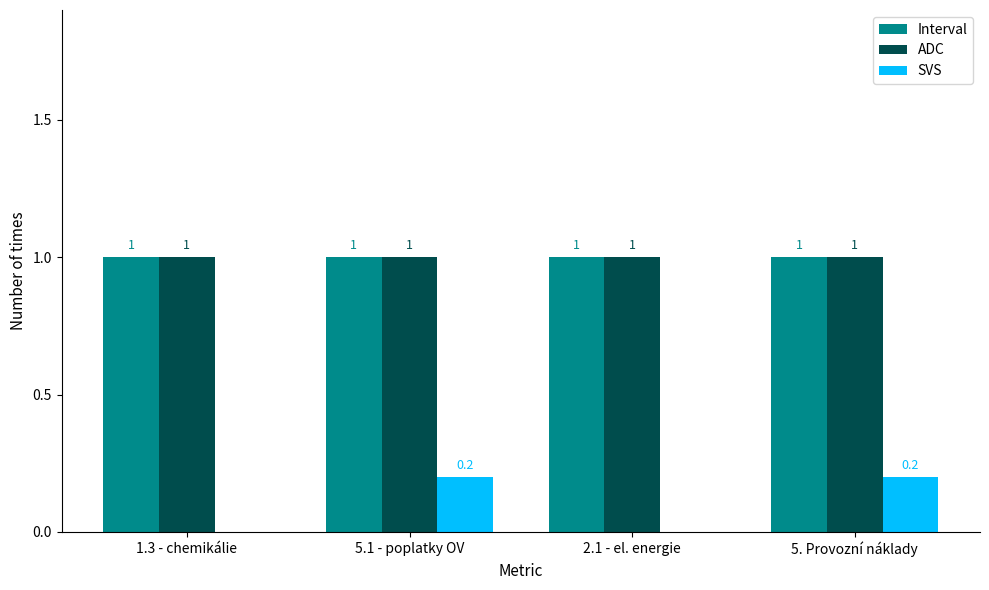

What are all the series names shown in the legend?

Interval, ADC, SVS